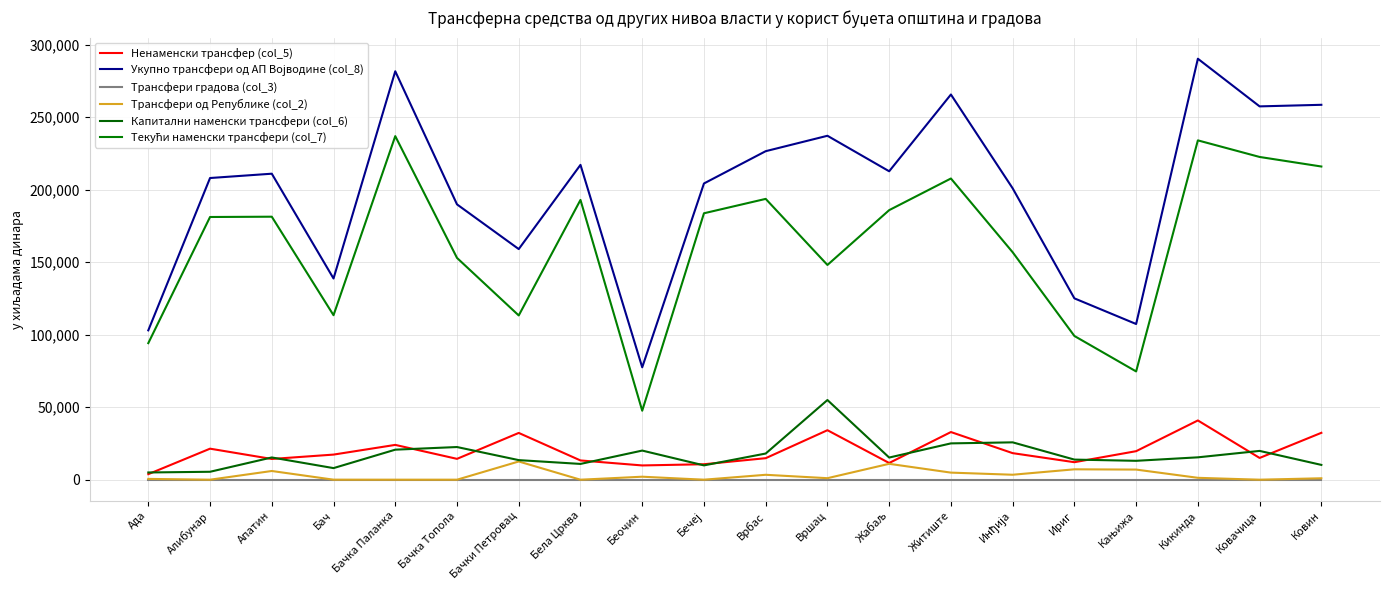

What is the greatest value displayed?

290384